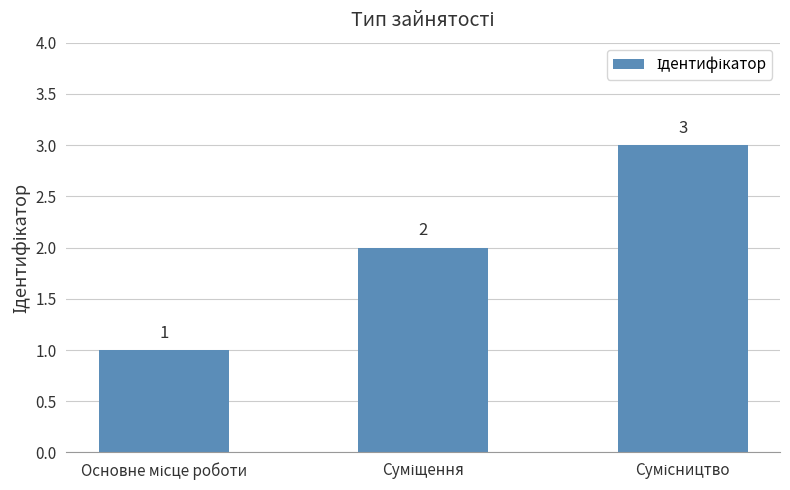

How many values are below 2?

1